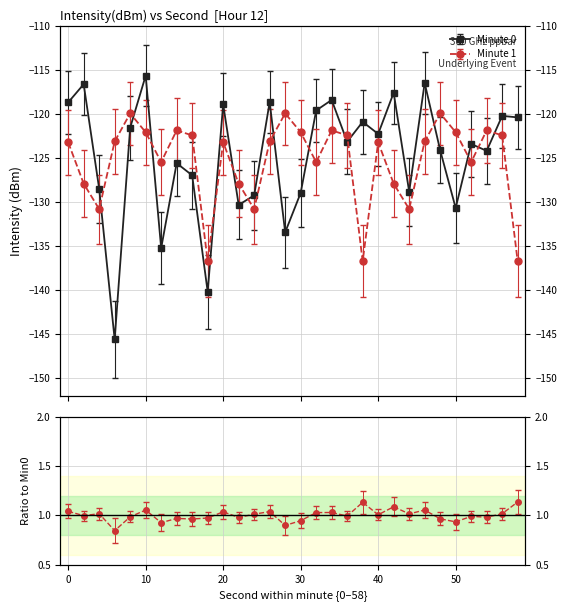

Read the Minute 1 value at 40.

-123.2